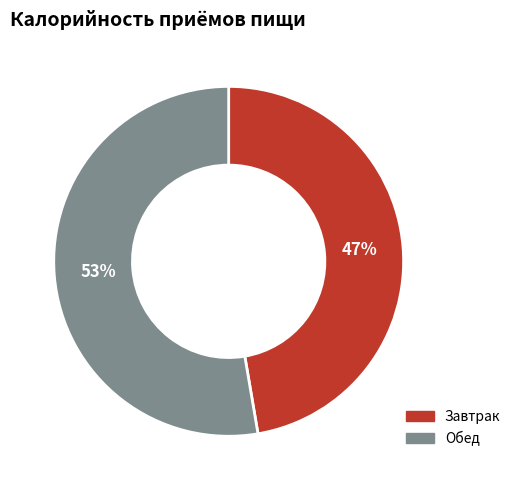

Is it true that Обед is 53% of the pie?

True